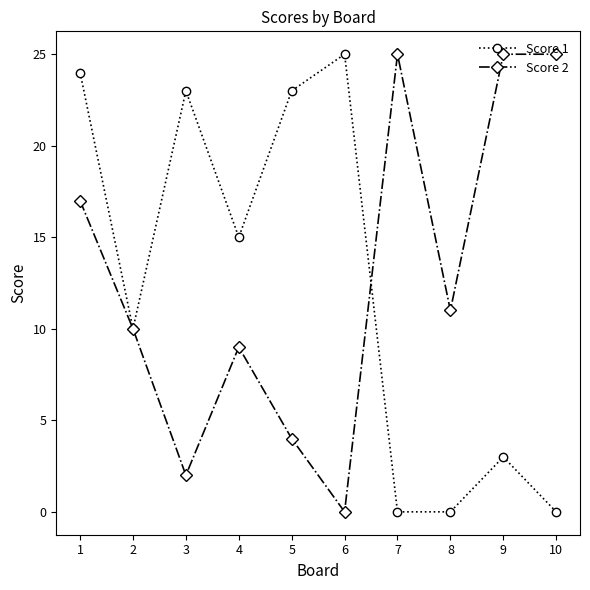

Is it true that Score 1 equals 13 at 2?

False